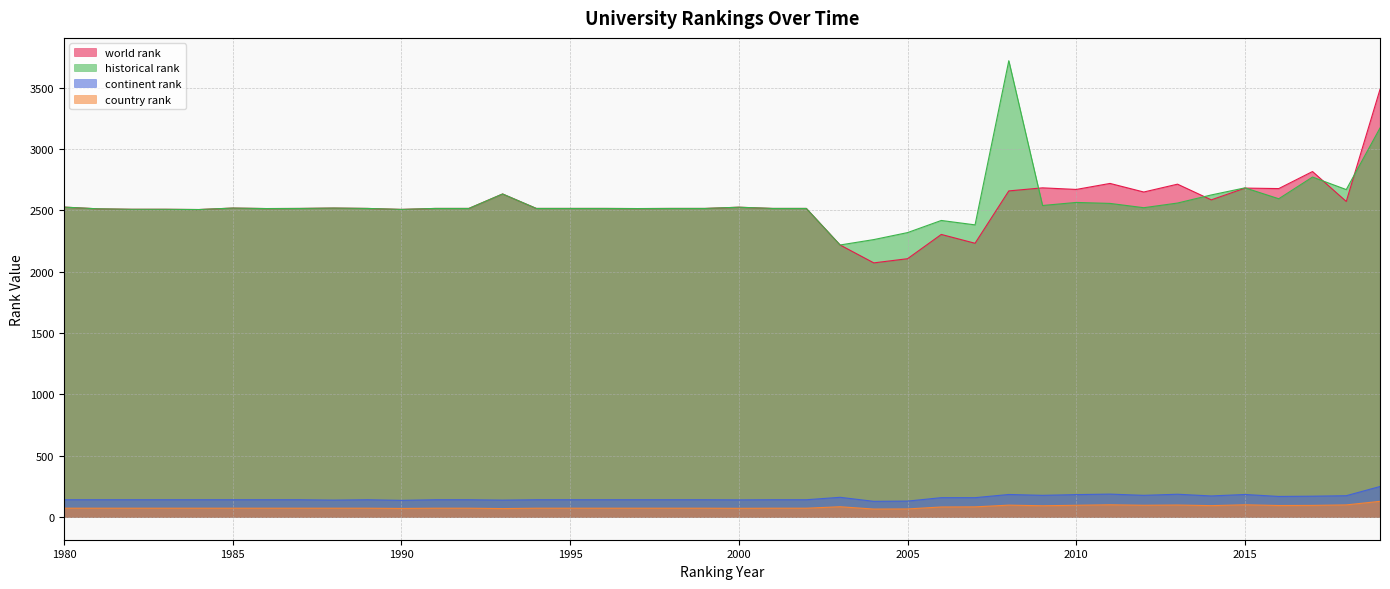

Reading left to right, list all the values displayed in this chart.

world rank: 1980=2527	1981=2513	1982=2509	1983=2509	1984=2507	1985=2519	1986=2515	1987=2516	1988=2519	1989=2516	1990=2508	1991=2516	1992=2516	1993=2634	1994=2516	1995=2516	1996=2516	1997=2515	1998=2516	1999=2516	2000=2526	2001=2516	2002=2516	2003=2218	2004=2072	2005=2106	2006=2304	2007=2232	2008=2659	2009=2684	2010=2671	2011=2720	2012=2650	2013=2714	2014=2586	2015=2682	2016=2678	2017=2817	2018=2573	2019=3487
historical rank: 1980=2527	1981=2513	1982=2509	1983=2509	1984=2507	1985=2519	1986=2515	1987=2516	1988=2519	1989=2516	1990=2508	1991=2516	1992=2516	1993=2634	1994=2516	1995=2516	1996=2516	1997=2515	1998=2516	1999=2516	2000=2526	2001=2516	2002=2516	2003=2218	2004=2262	2005=2319	2006=2418	2007=2382	2008=3721	2009=2540	2010=2565	2011=2557	2012=2522	2013=2560	2014=2626	2015=2684	2016=2595	2017=2772	2018=2670	2019=3172
continent rank: 1980=140	1981=140	1982=140	1983=140	1984=140	1985=140	1986=140	1987=140	1988=137	1989=140	1990=135	1991=140	1992=140	1993=137	1994=140	1995=140	1996=140	1997=140	1998=140	1999=140	2000=139	2001=140	2002=140	2003=160	2004=127	2005=129	2006=157	2007=157	2008=183	2009=176	2010=182	2011=186	2012=176	2013=185	2014=171	2015=183	2016=167	2017=169	2018=173	2019=248
country rank: 1980=71	1981=71	1982=71	1983=71	1984=71	1985=71	1986=71	1987=71	1988=71	1989=71	1990=69	1991=71	1992=71	1993=68	1994=71	1995=71	1996=71	1997=71	1998=71	1999=71	2000=70	2001=71	2002=71	2003=83	2004=64	2005=65	2006=81	2007=82	2008=96	2009=91	2010=95	2011=99	2012=95	2013=97	2014=92	2015=99	2016=93	2017=94	2018=98	2019=127